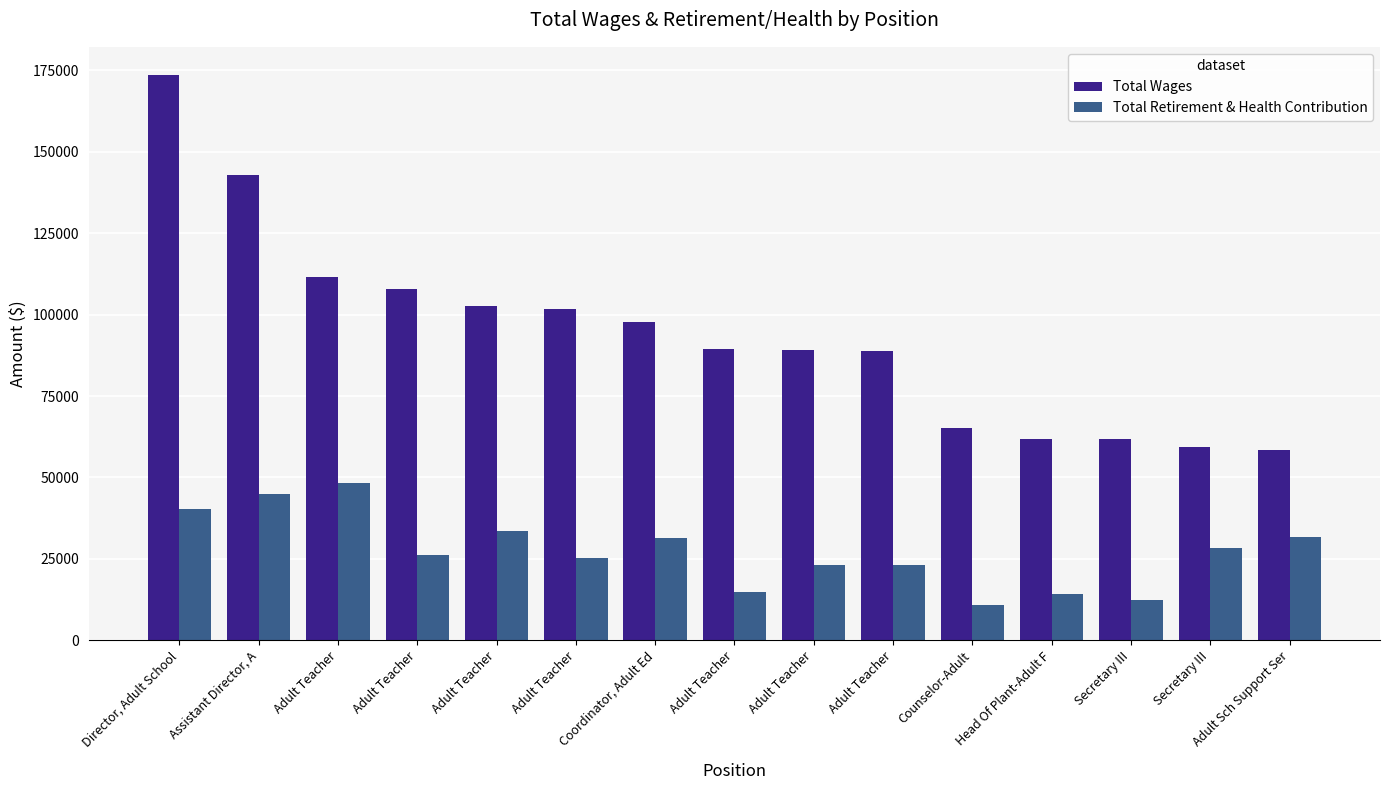

Reading left to right, transcribe all the data shown in this chart.

Total Wages: Director, Adult School=173576	Assistant Director, A=142915	Adult Teacher=111649	Adult Teacher=107895	Adult Teacher=102727	Adult Teacher=101587	Coordinator, Adult Ed=97873	Adult Teacher=89513	Adult Teacher=89123	Adult Teacher=88843	Counselor-Adult=65162	Head Of Plant-Adult F=61888	Secretary III=61811	Secretary III=59369	Adult Sch Support Ser=58332
Total Retirement & Health Contribution: Director, Adult School=40445	Assistant Director, A=44992	Adult Teacher=48192	Adult Teacher=26177	Adult Teacher=33529	Adult Teacher=25135	Coordinator, Adult Ed=31516	Adult Teacher=14862	Adult Teacher=22992	Adult Teacher=22960	Counselor-Adult=10815	Head Of Plant-Adult F=14133	Secretary III=12393	Secretary III=28315	Adult Sch Support Ser=31823